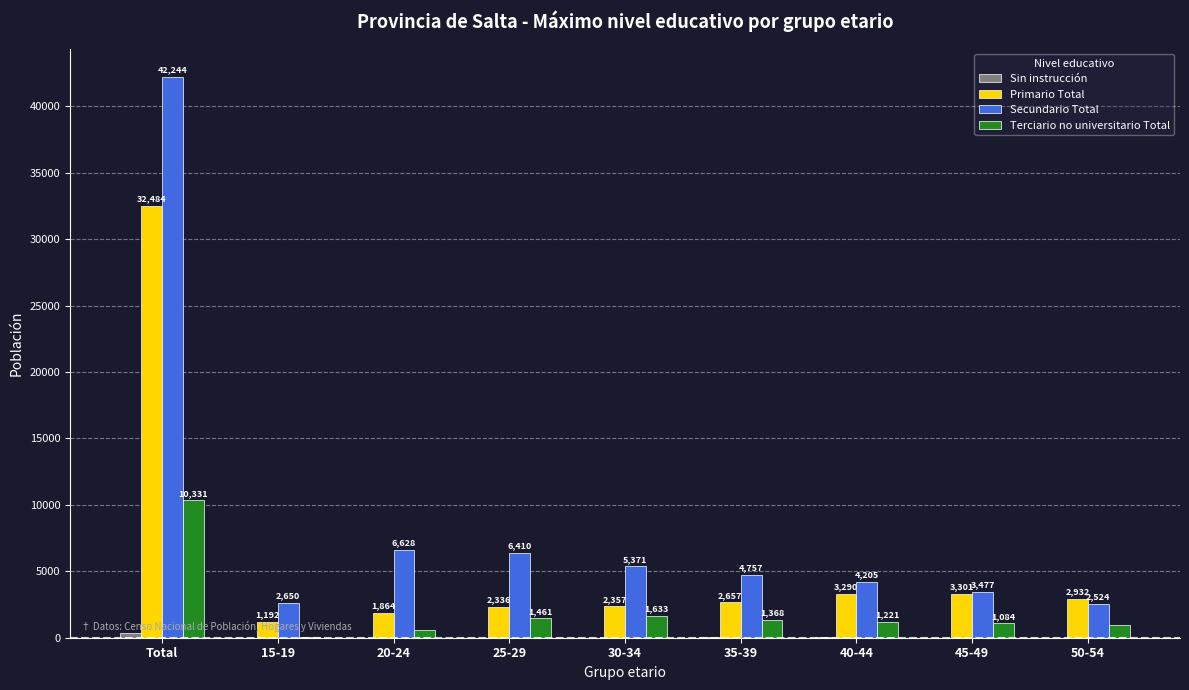

What is the sum of the Secundario Total values at 50-54 and 20-24?

9152